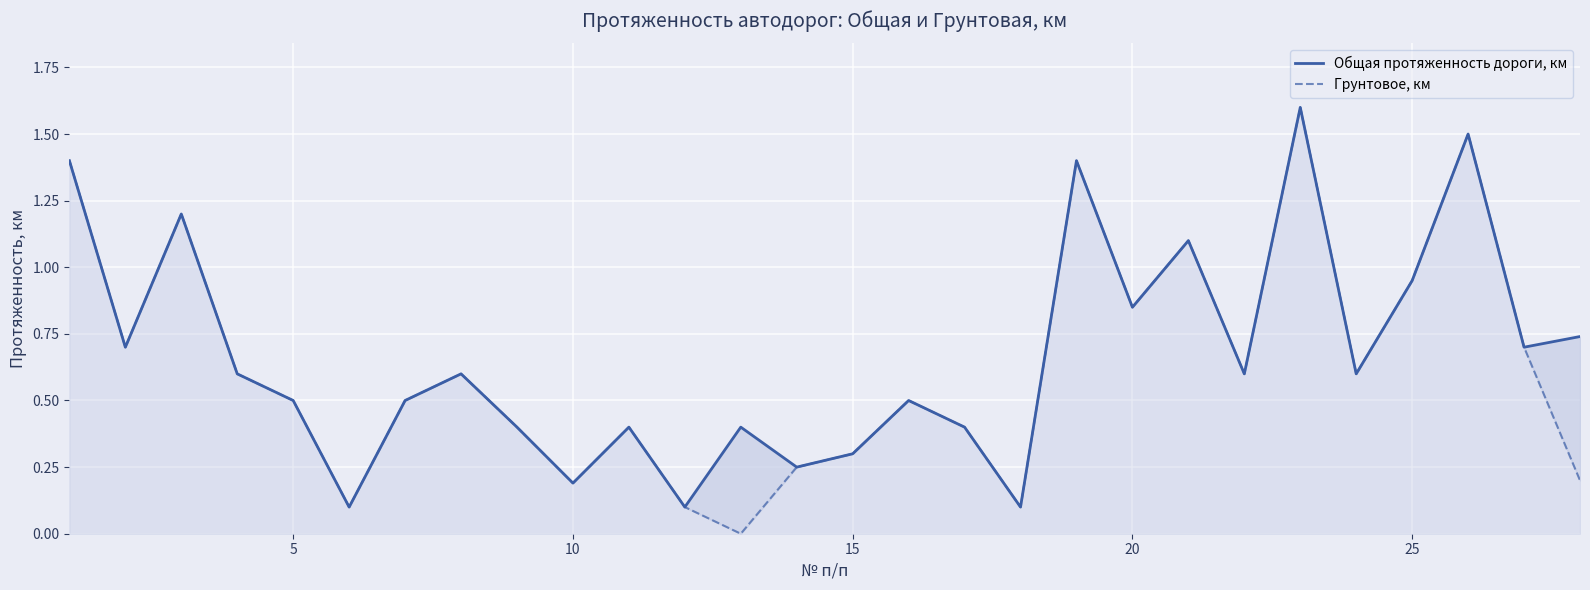

How many lines are shown in the chart?

2